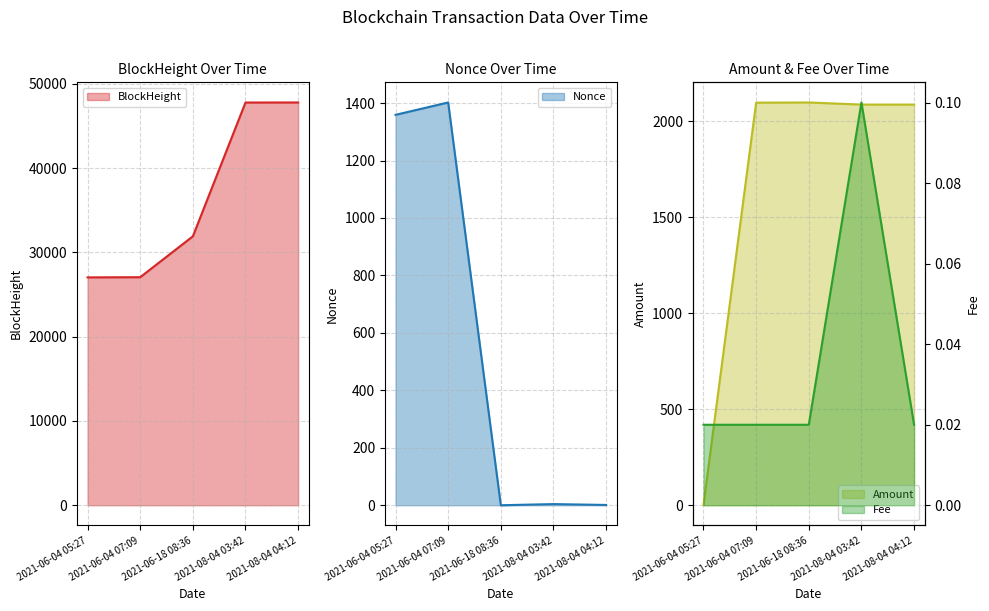

Which label corresponds to the smallest value in the chart?

2021-06-18 08:36